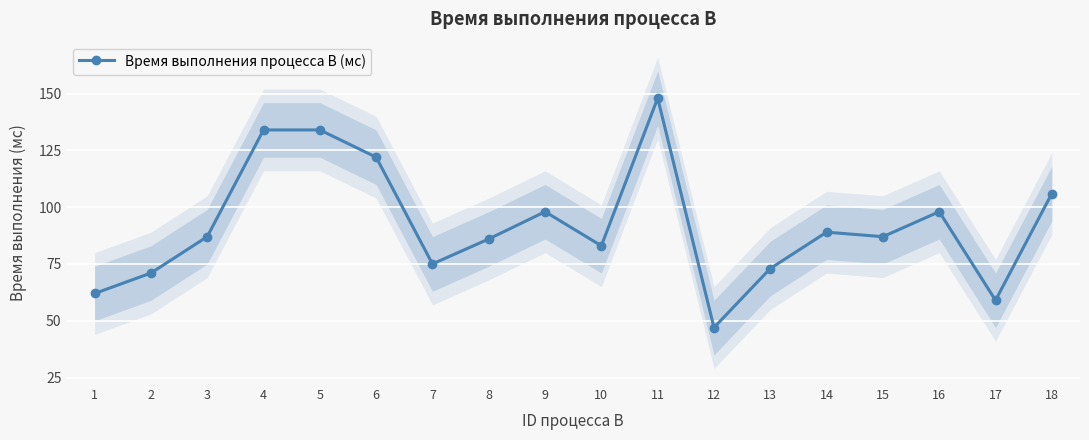

Which category has the lowest value across all series?

12